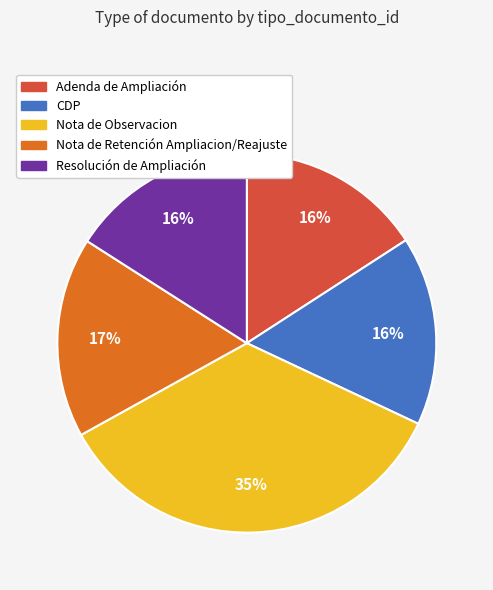

How many segments does this pie chart have?

5